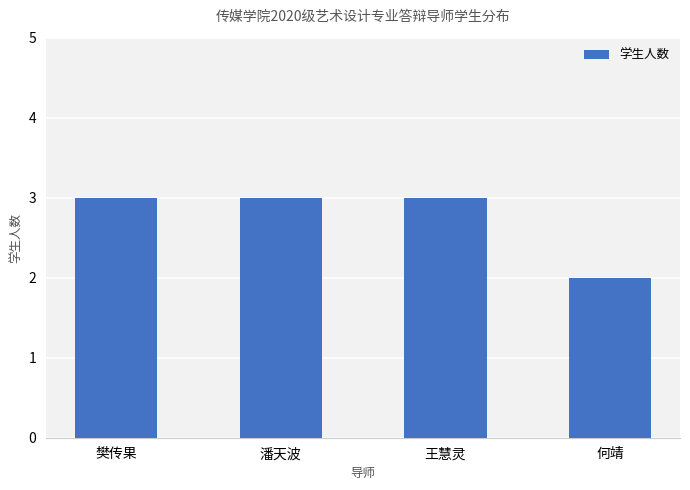

How many bars are there in total?

4